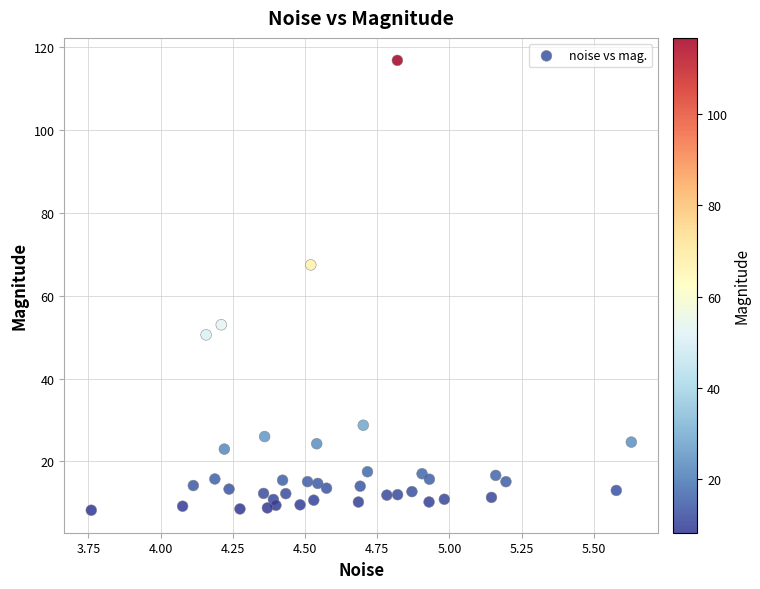

What Y value in the scatter plot is closest to 62?

67.4